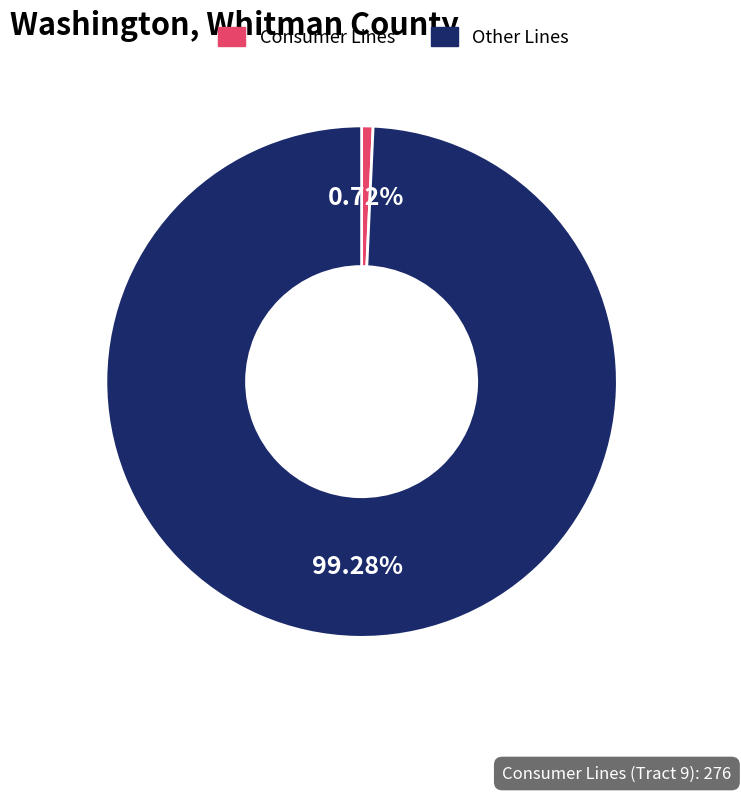

Is there any slice that represents more than half of the pie?

Yes